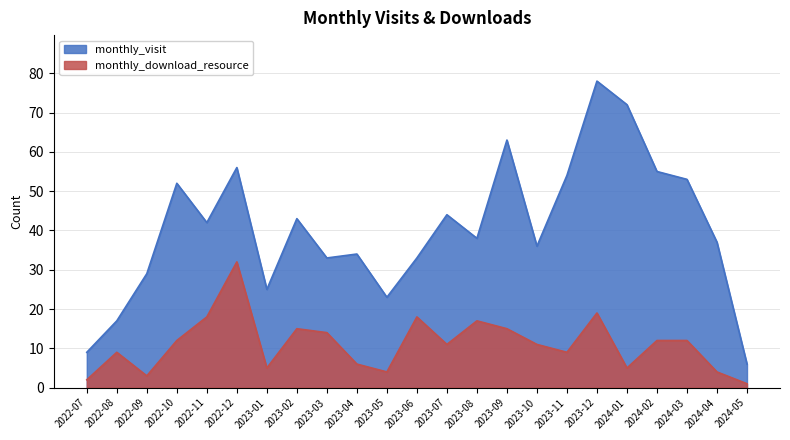

List the series in order of their overall mean, highest first.

monthly_visit, monthly_download_resource